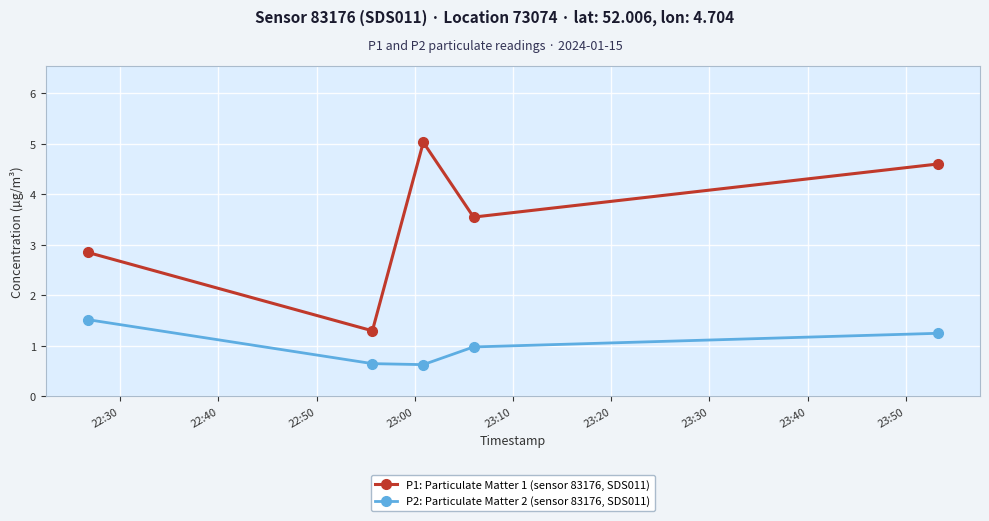

Does the chart display data point markers on the line(s)?

Yes